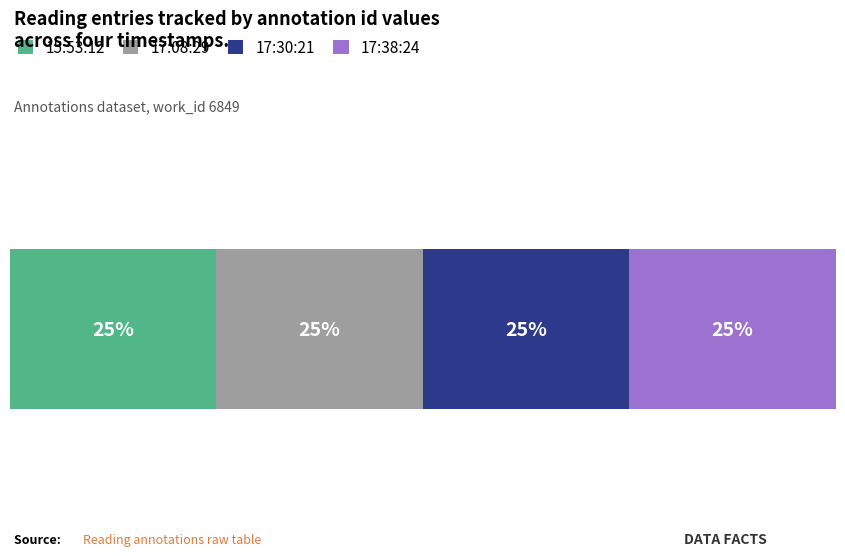

Is it true that work_id equals 6849 at 2011-05-18 17:08:29?

True